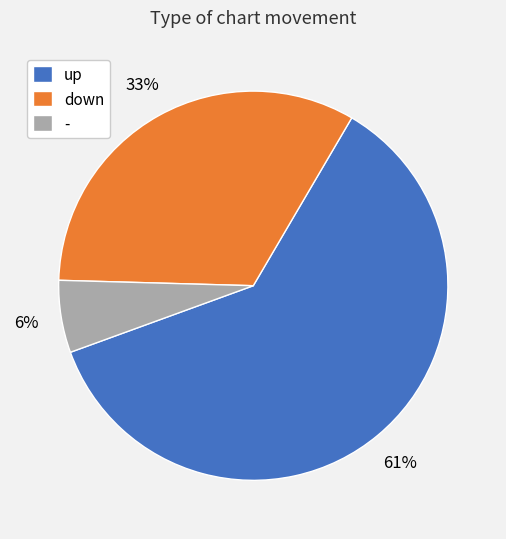

Which category has the biggest portion of the pie?

up